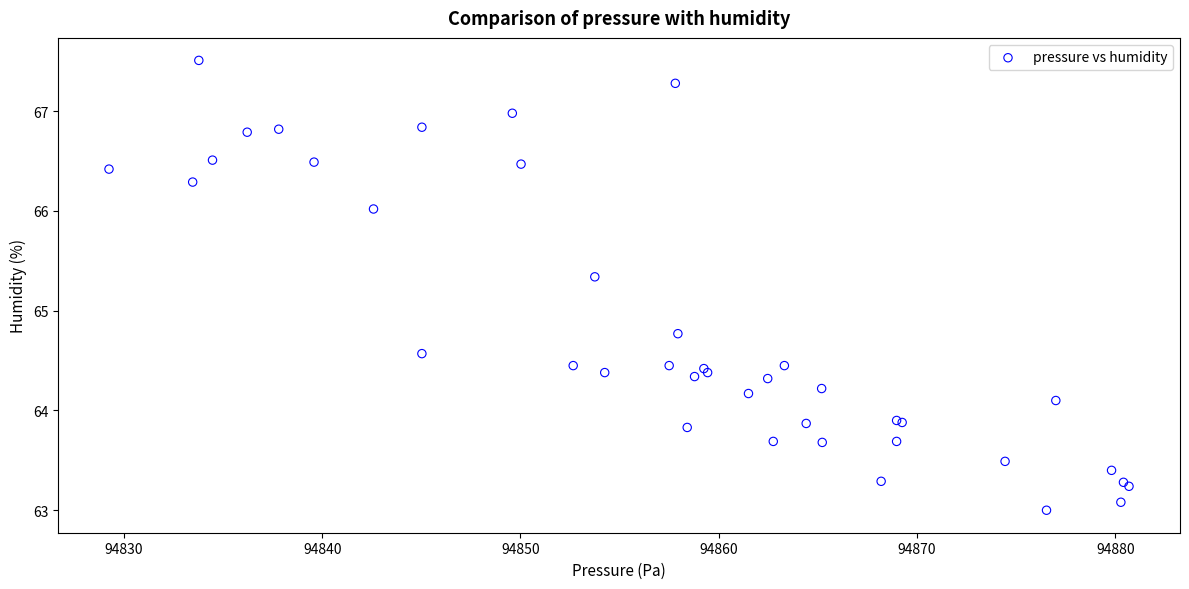

What Y value in the scatter plot is closest to 65?

64.8